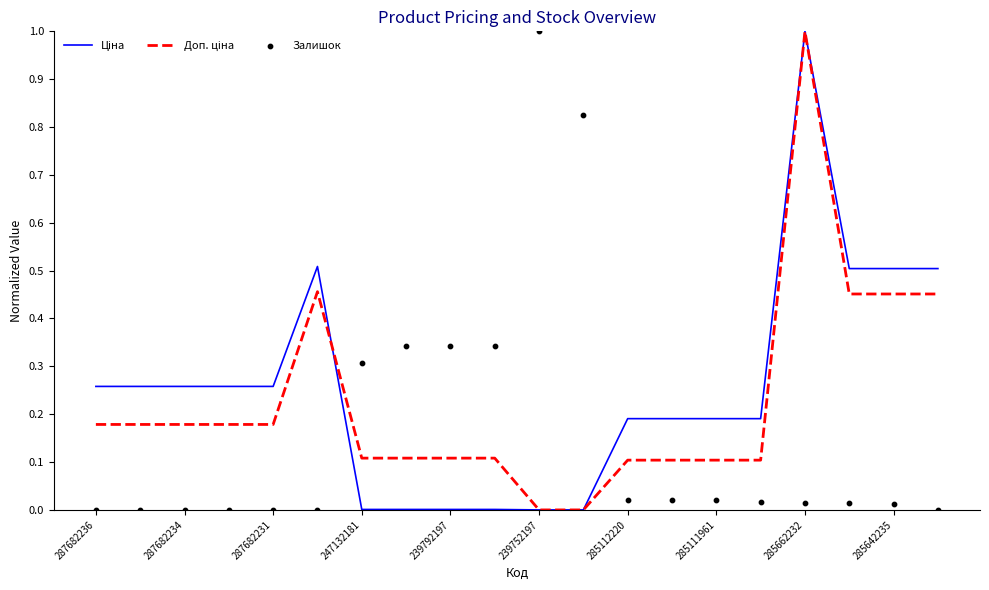

Which series reaches the maximum Y coordinate?

Ціна